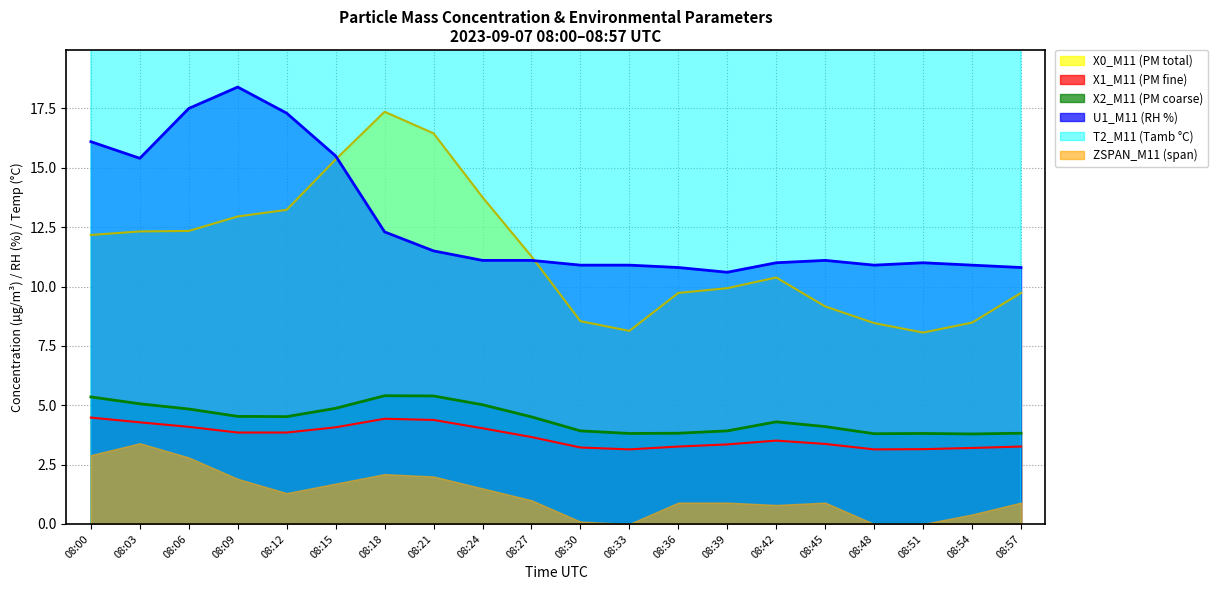

At how many categories does at least one series exceed 7?

20